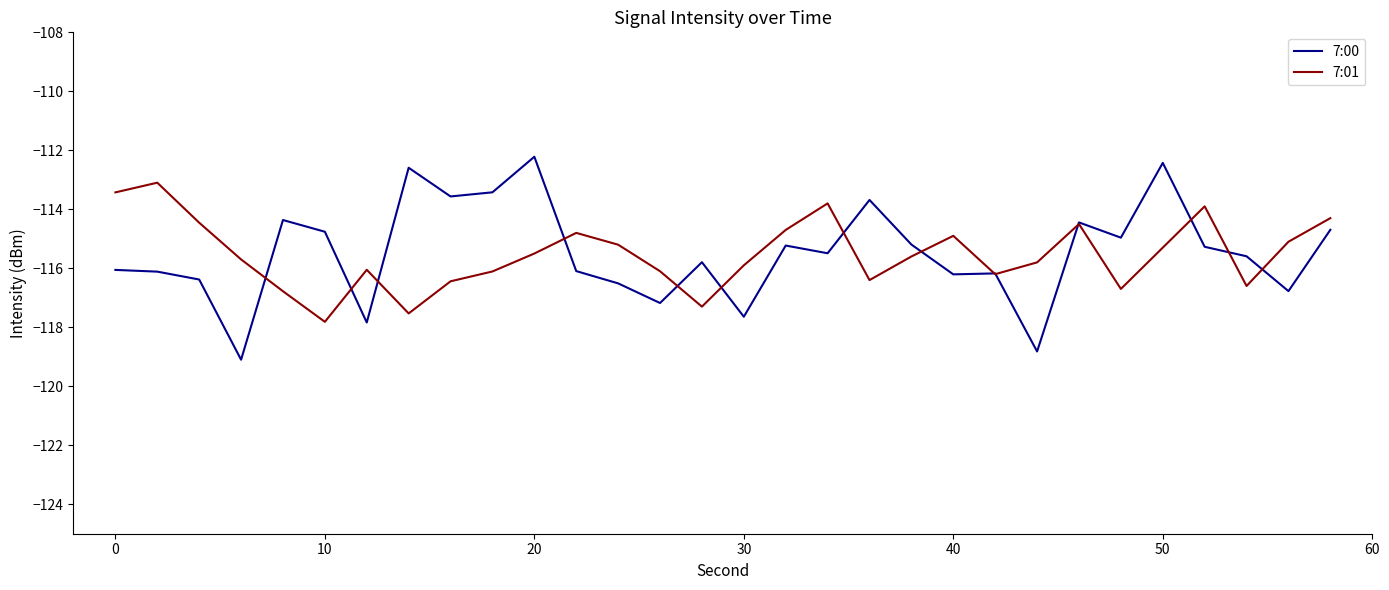

What is the maximum value shown in the chart?

-112.2